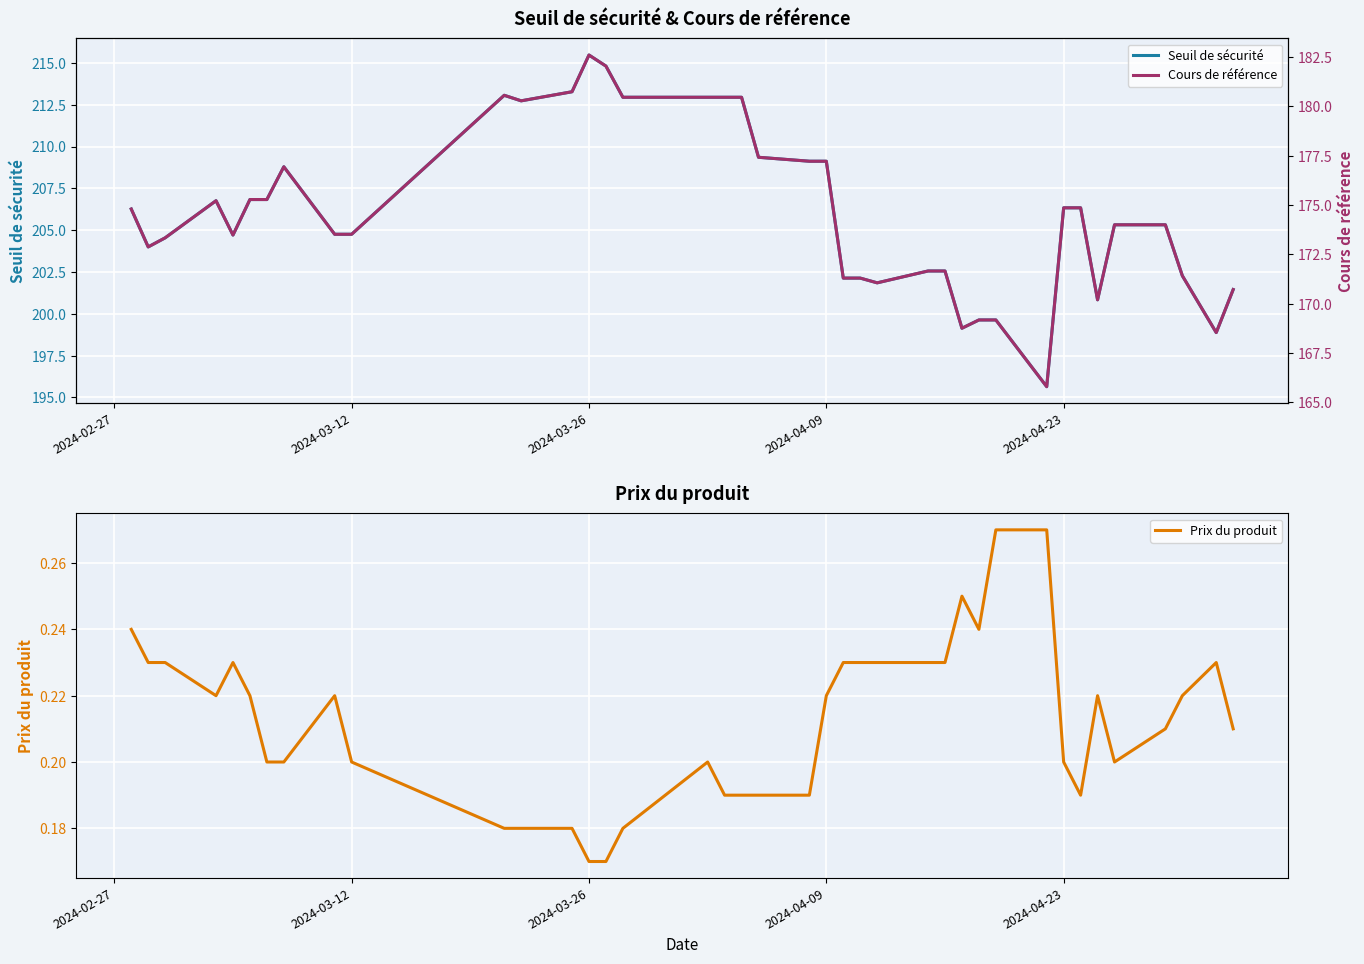

What is the lowest value of the Seuil de sécurité series?

195.6